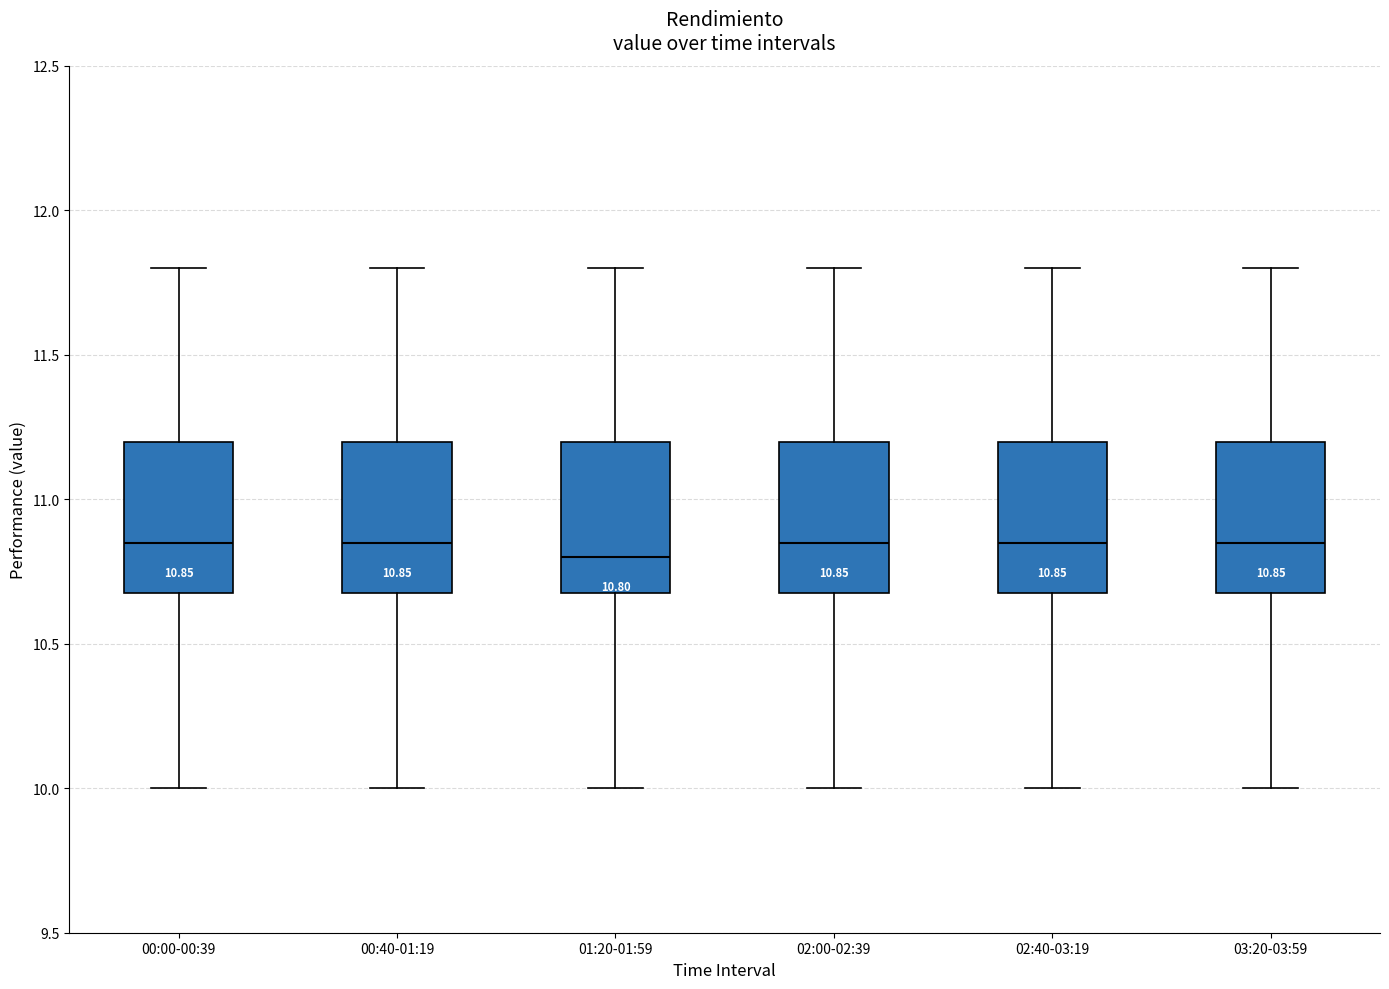

Which box has the lowest median line?

01:20-01:59